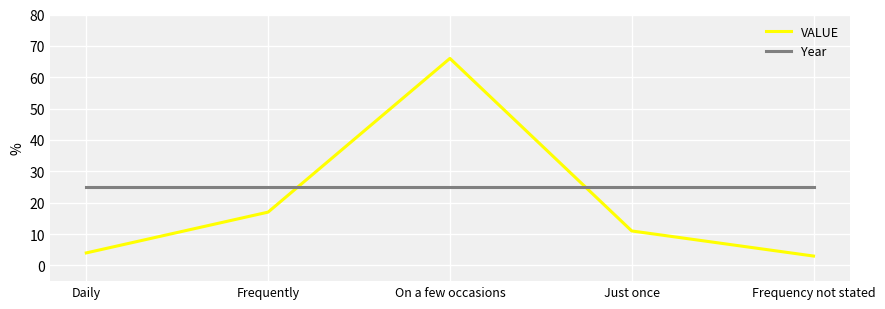

Which label corresponds to the smallest value in the chart?

Frequency not stated